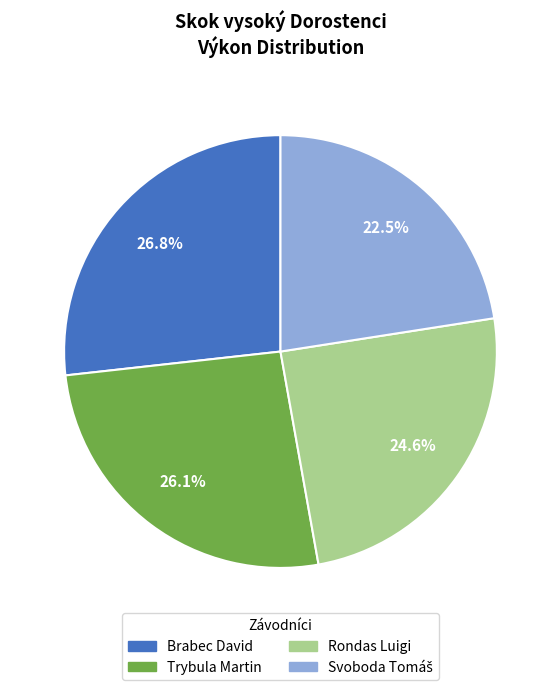

Which has a higher value, Brabec David or Rondas Luigi?

Brabec David